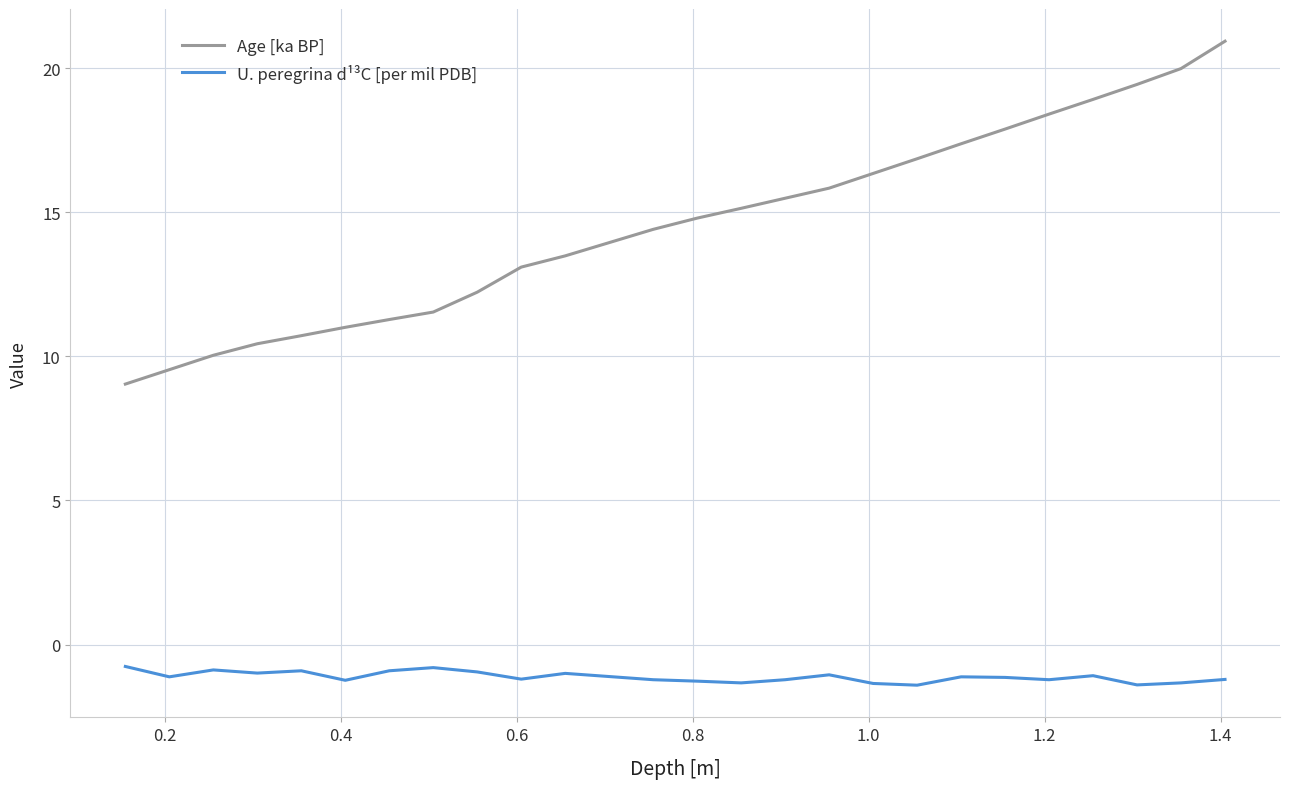

What is the difference between the second highest and second lowest values in the U. peregrina d¹³C [per mil PDB] series?

0.6